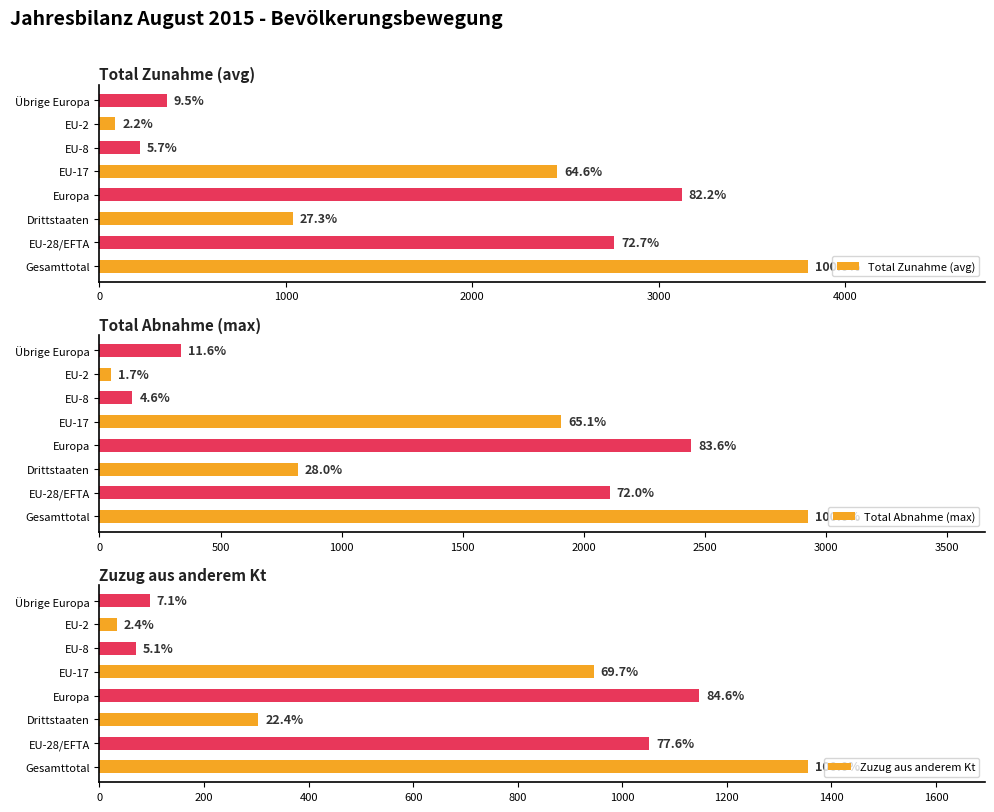

What is the minimum value for Zuzug aus anderem Kt?

33